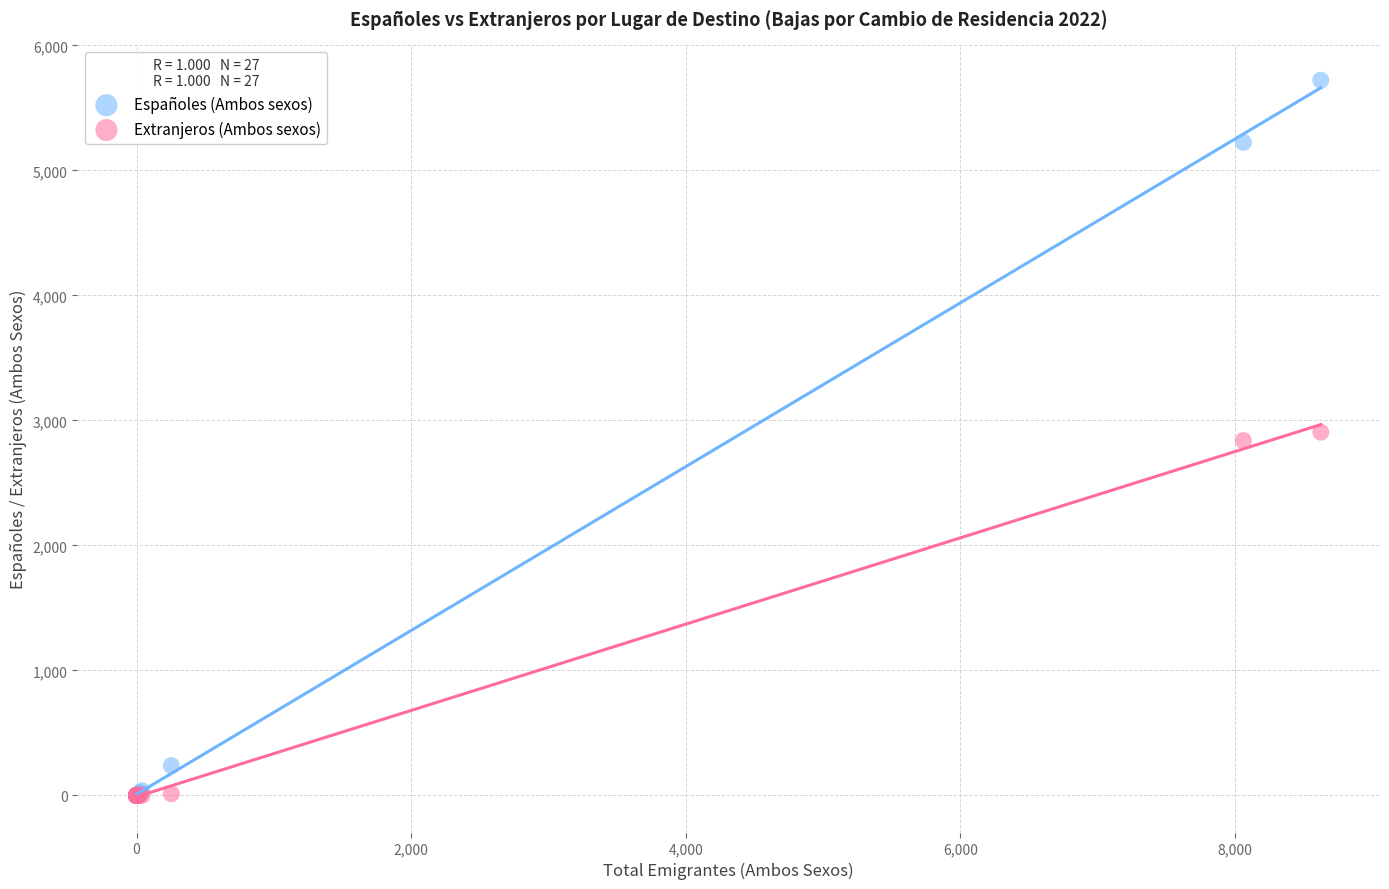

In the Extranjeros (Ambos sexos) series, what Y value is closest to 1453?

2839